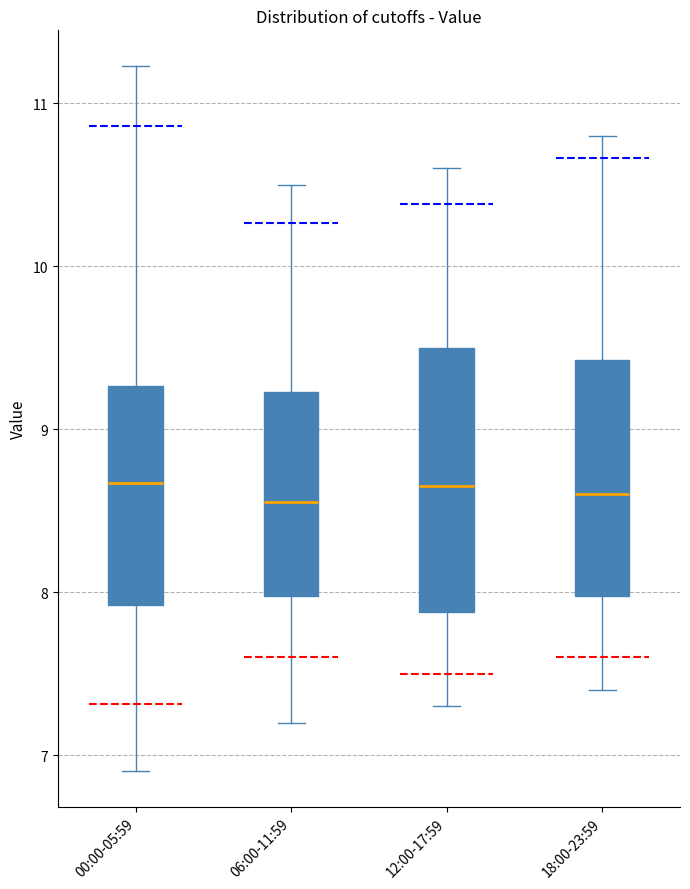

Where is the lower edge of the box for 06:00-11:59 on the y-axis? The values are not printed on the chart, so give them approximately, as read against the axis.

8.0